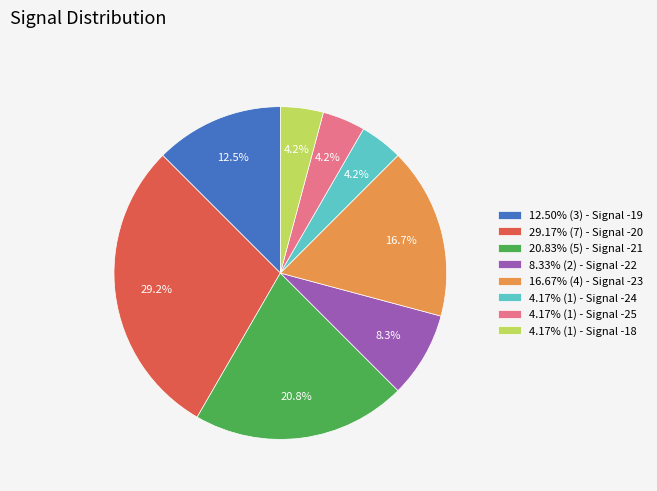

Does 20.83% (5) - Signal -21 represent more than half of the total?

No